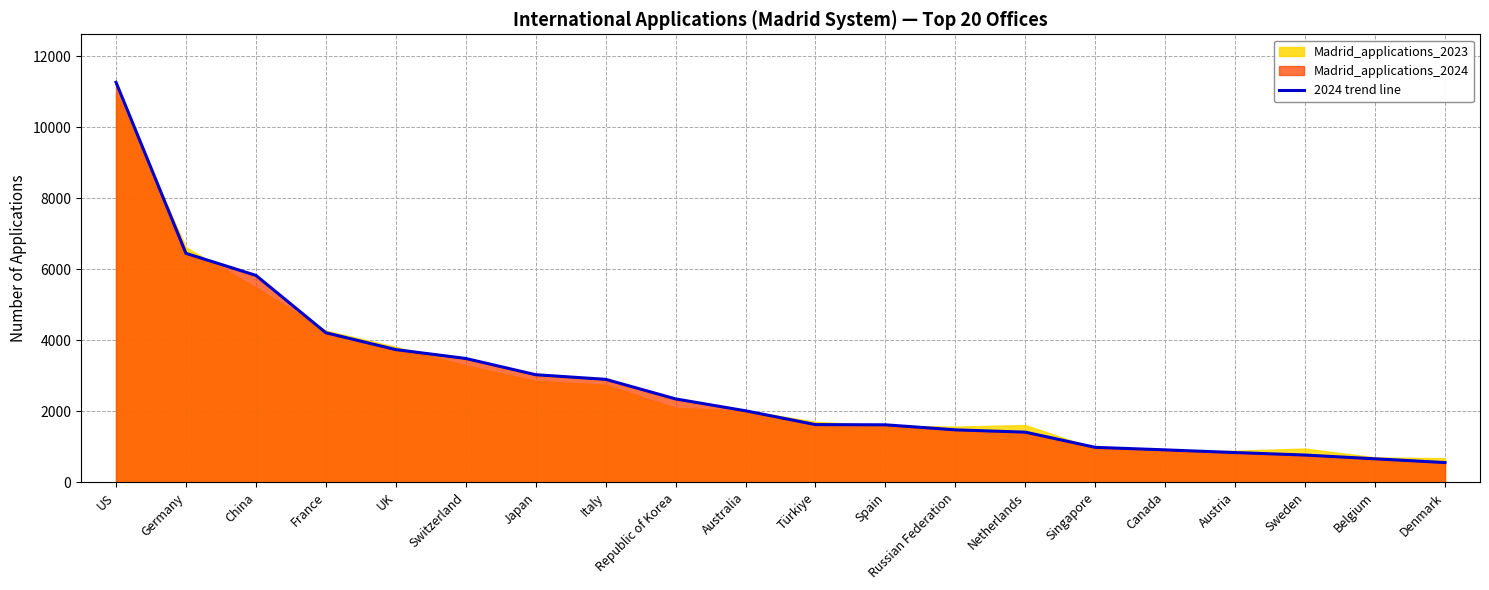

What is the average value?

2804